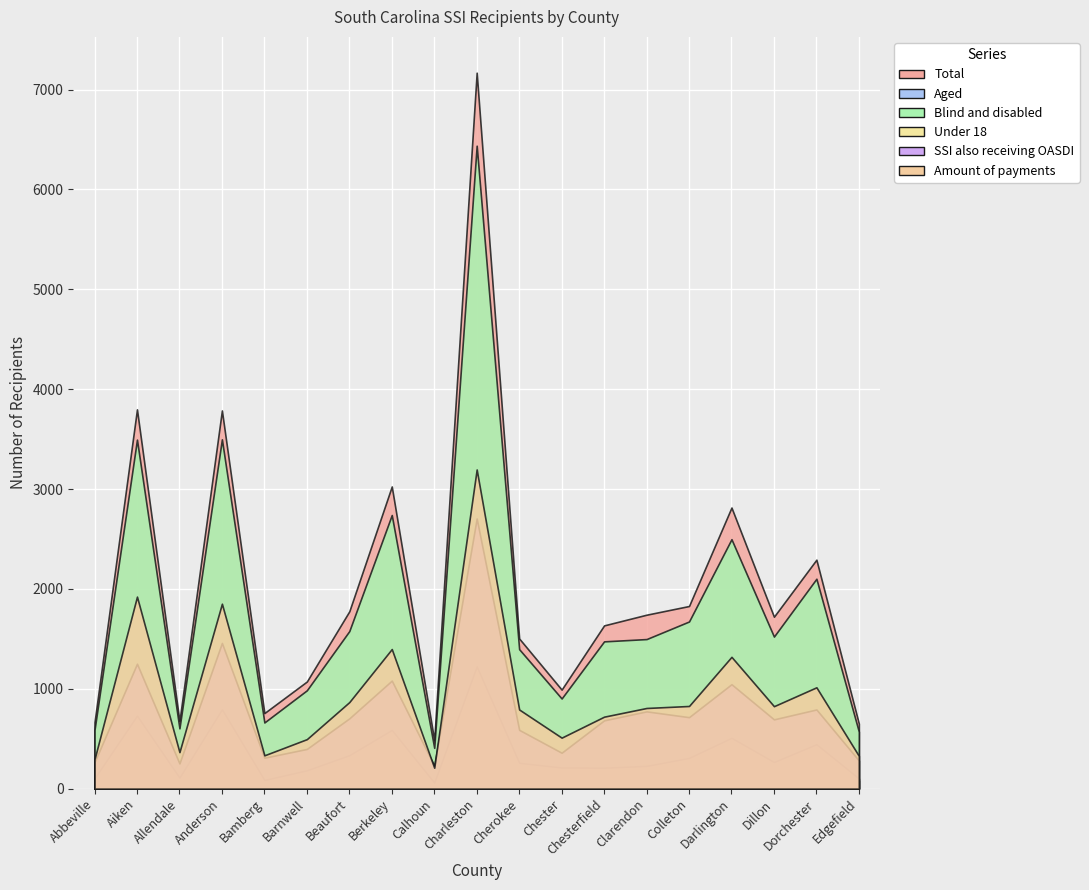

Reading right to left, what are all the values shown in this chart?

Total: Edgefield=651	Dorchester=2293	Dillon=1722	Darlington=2815	Colleton=1829	Clarendon=1742	Chesterfield=1635	Chester=992	Cherokee=1504	Charleston=7169	Calhoun=485	Berkeley=3026	Beaufort=1776	Barnwell=1073	Bamberg=757	Anderson=3787	Allendale=676	Aiken=3798	Abbeville=665
Aged: Edgefield=81	Dorchester=191	Dillon=199	Darlington=317	Colleton=155	Clarendon=244	Chesterfield=160	Chester=89	Cherokee=107	Charleston=731	Calhoun=76	Berkeley=286	Beaufort=198	Barnwell=88	Bamberg=94	Anderson=289	Allendale=72	Aiken=303	Abbeville=76
Blind and disabled: Edgefield=570	Dorchester=2102	Dillon=1523	Darlington=2498	Colleton=1674	Clarendon=1498	Chesterfield=1475	Chester=903	Cherokee=1397	Charleston=6438	Calhoun=409	Berkeley=2740	Beaufort=1578	Barnwell=985	Bamberg=663	Anderson=3498	Allendale=604	Aiken=3495	Abbeville=589
Under 18: Edgefield=102	Dorchester=445	Dillon=267	Darlington=509	Colleton=308	Clarendon=228	Chesterfield=210	Chester=212	Cherokee=259	Charleston=1224	Calhoun=61	Berkeley=588	Beaufort=335	Barnwell=184	Bamberg=87	Anderson=795	Allendale=111	Aiken=731	Abbeville=104
SSI also receiving OASDI: Edgefield=282	Dorchester=793	Dillon=694	Darlington=1046	Colleton=716	Clarendon=774	Chesterfield=684	Chester=360	Cherokee=589	Charleston=2705	Calhoun=230	Berkeley=1082	Beaufort=704	Barnwell=398	Bamberg=310	Anderson=1459	Allendale=253	Aiken=1251	Abbeville=265
Amount of payments: Edgefield=328	Dorchester=1015	Dillon=826	Darlington=1320	Colleton=828	Clarendon=808	Chesterfield=721	Chester=511	Cherokee=793	Charleston=3196	Calhoun=210	Berkeley=1398	Beaufort=867	Barnwell=496	Bamberg=334	Anderson=1852	Allendale=366	Aiken=1923	Abbeville=296